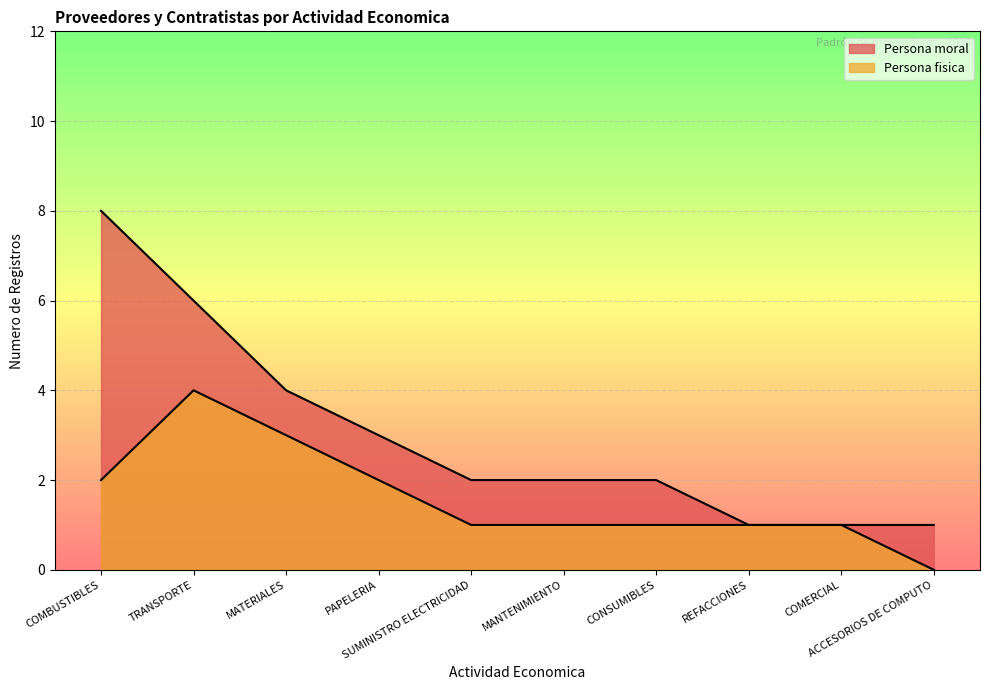

Count the Persona fisica values in the range 1 to 2.

7